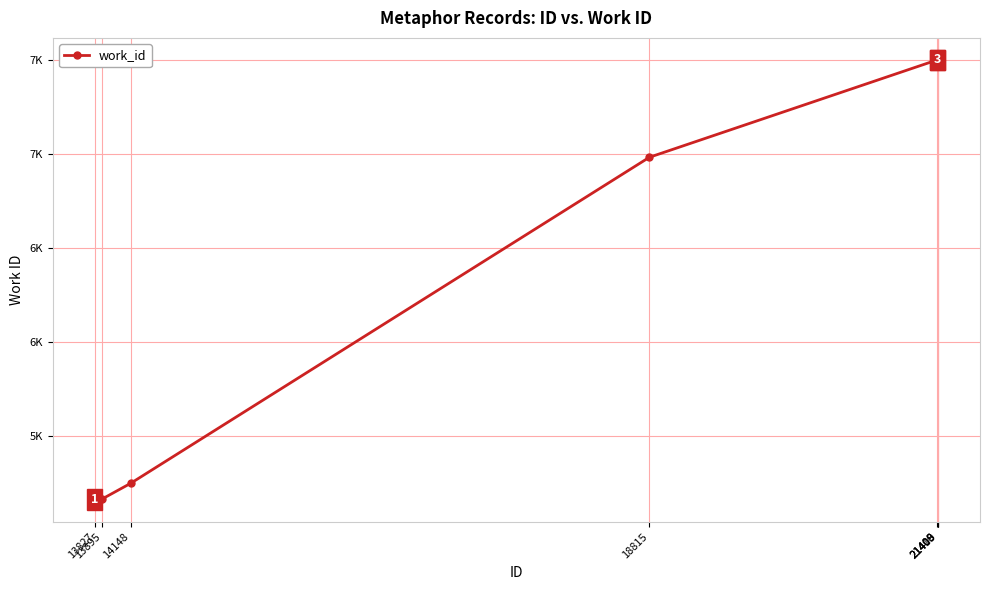

Does the chart display data point markers on the line(s)?

Yes